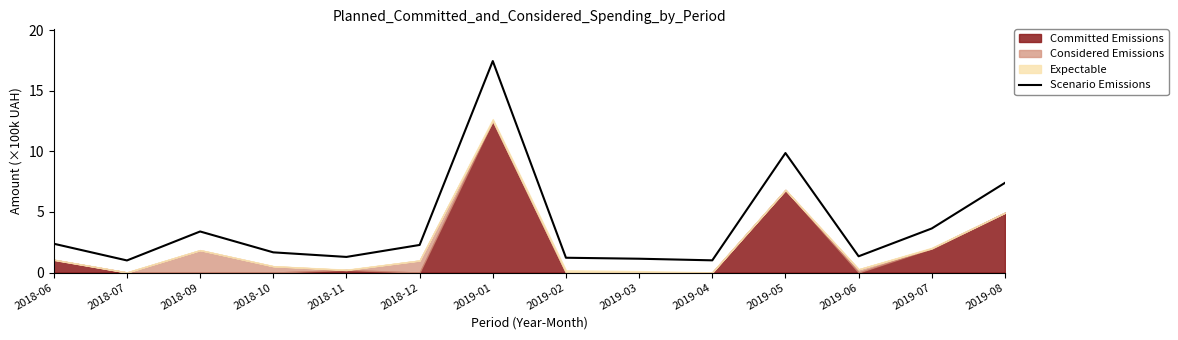

Which category has the highest value across all series?

2019-01